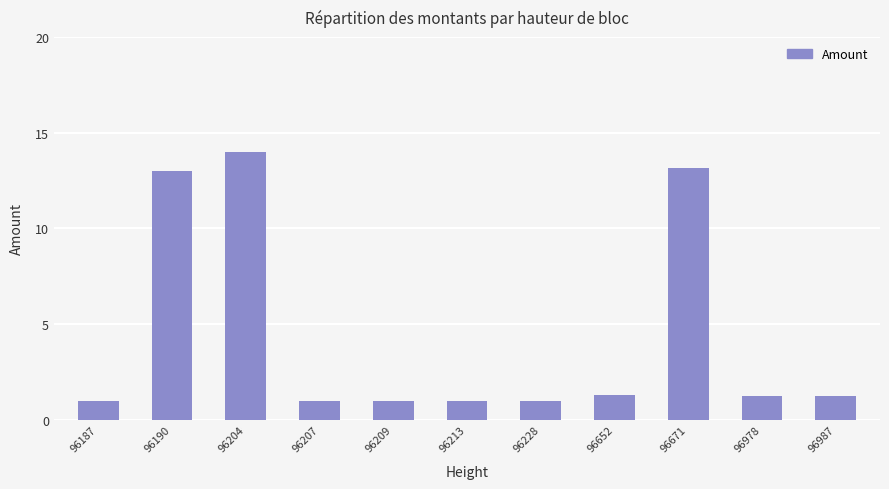

How many categories are shown in the chart?

11